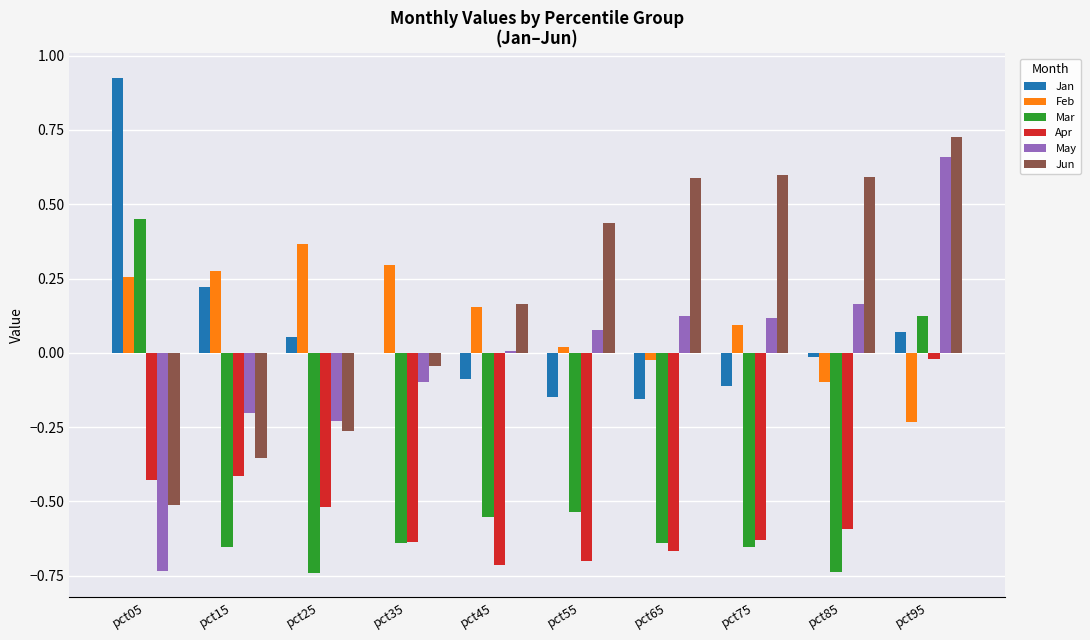

Which series changed the most between pct25 and pct95?

Jun